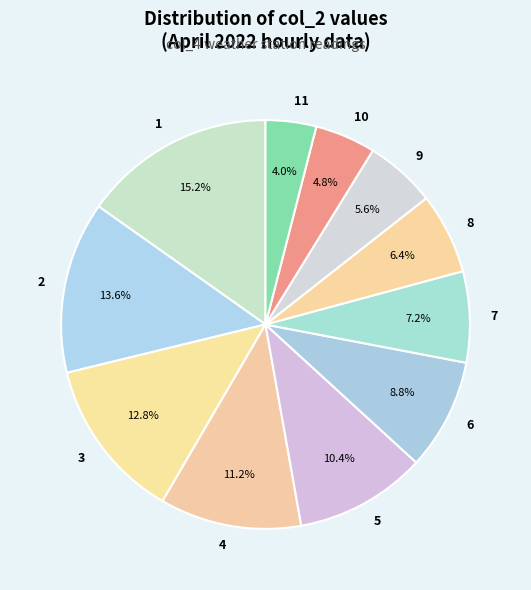

What is the smallest slice in the pie chart?

11